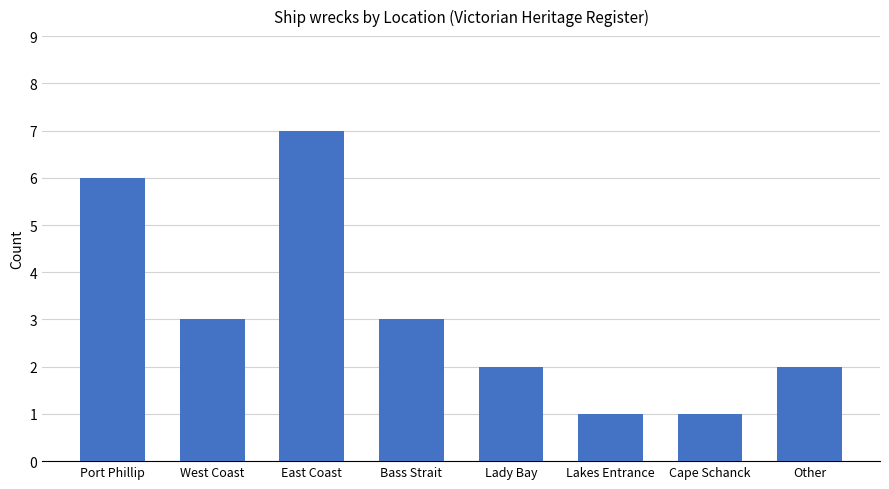

How many values are between 2 and 6?

5